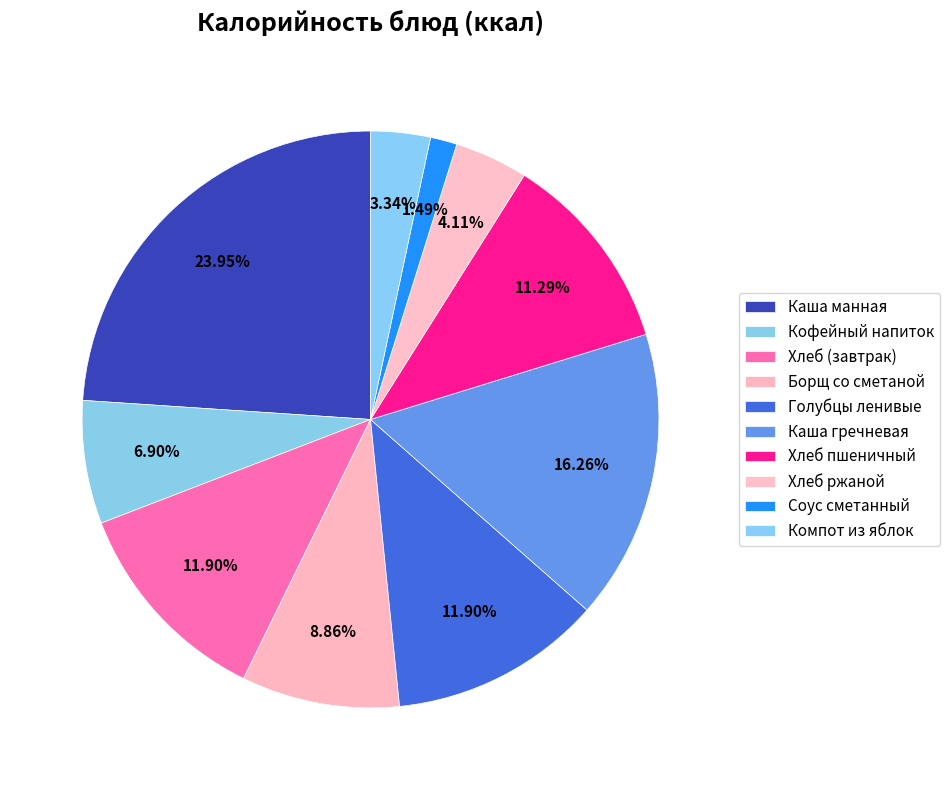

Which slice is the smallest?

Соус сметанный